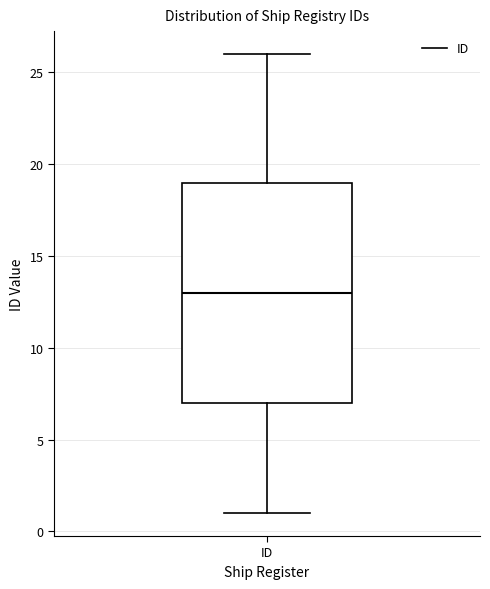

Where is the upper edge of the box for ID on the y-axis? The values are not printed on the chart, so give them approximately, as read against the axis.

19